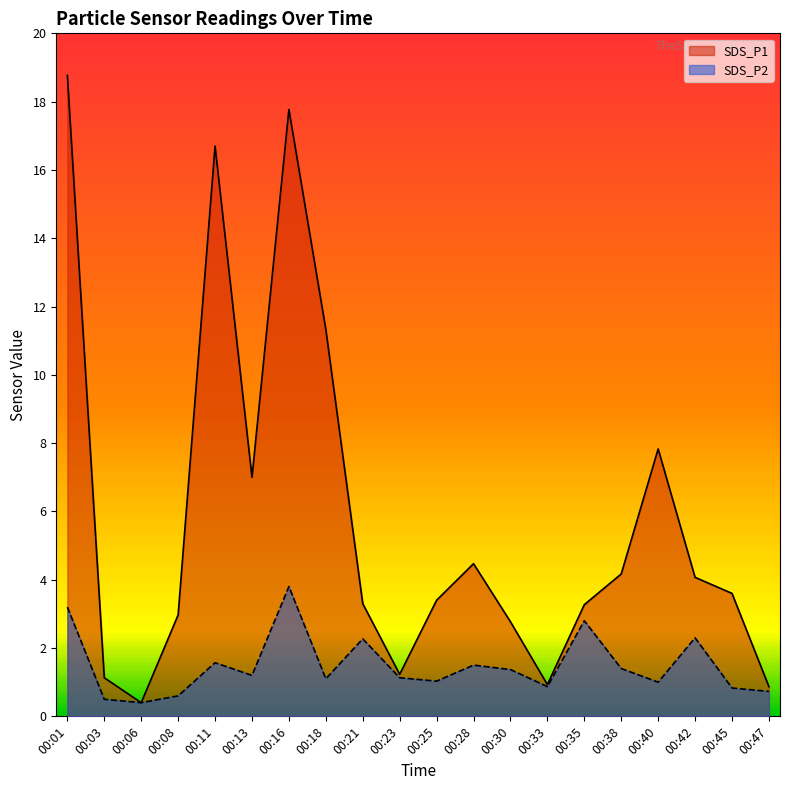

Reading right to left, extract all data points from this chart.

SDS_P1: 0.9	3.6	4.1	7.8	4.2	3.3	0.9	2.8	4.5	3.4	1.2	3.3	11.3	17.8	7.0	16.7	3.0	0.4	1.1	18.8
SDS_P2: 0.7	0.8	2.3	1.0	1.4	2.8	0.9	1.4	1.5	1.0	1.1	2.3	1.1	3.8	1.2	1.6	0.6	0.4	0.5	3.2